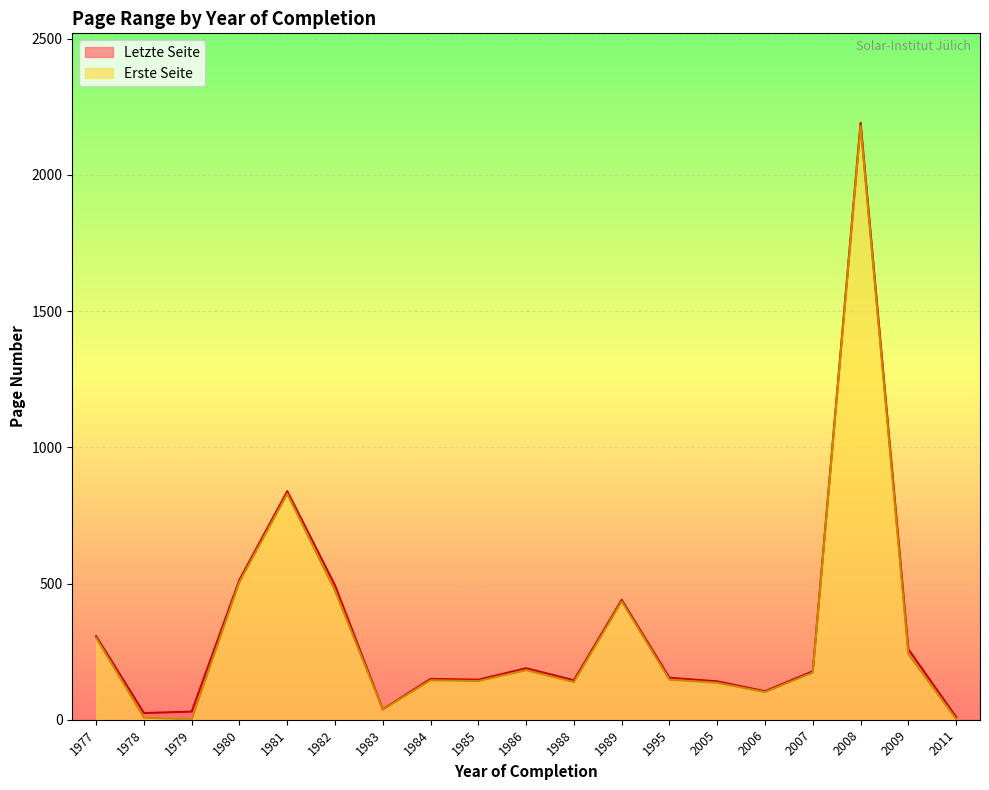

Where is Erste Seite nearest to the value 1090?

1981